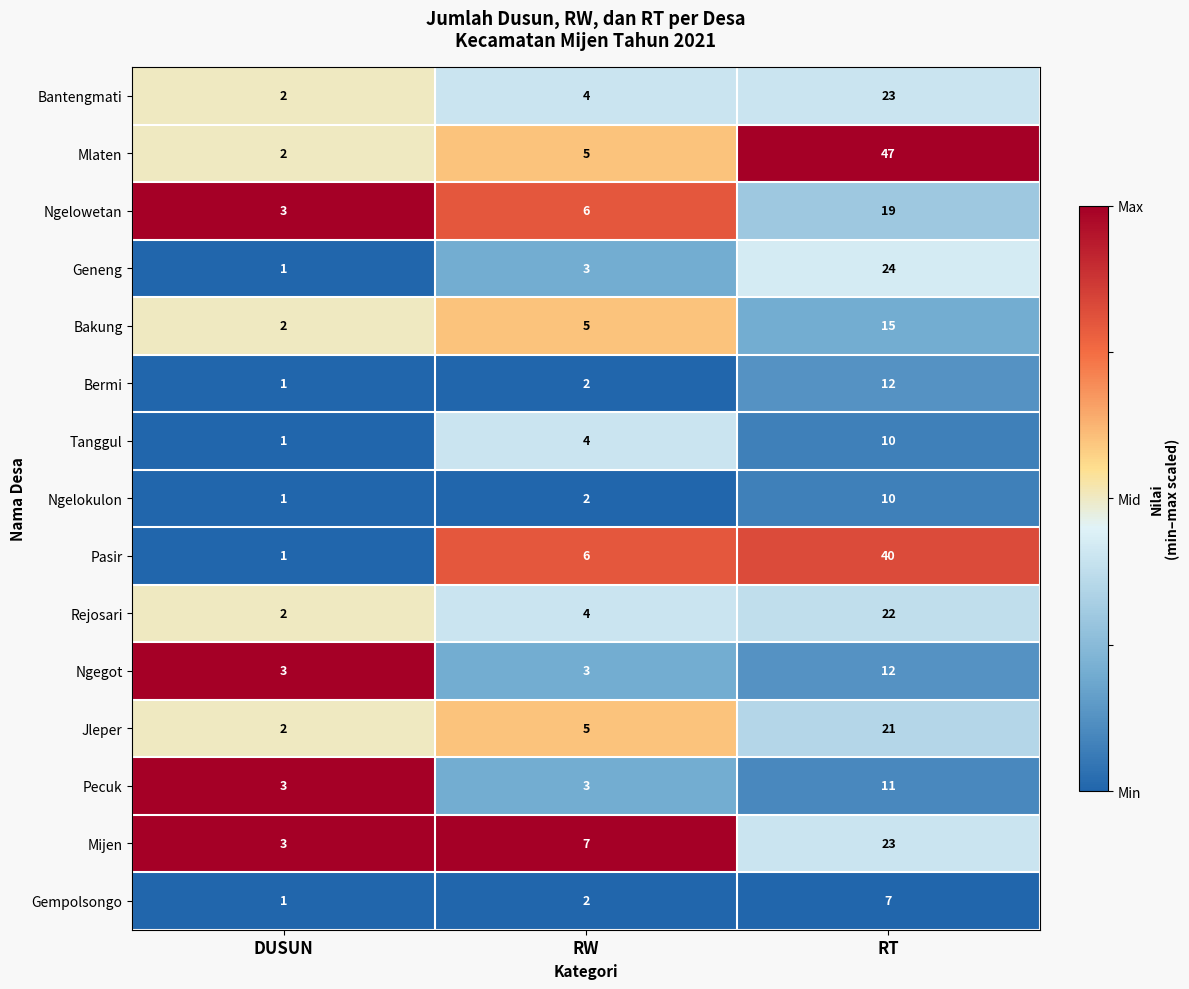

Which series has the largest range (max minus min)?

Mlaten